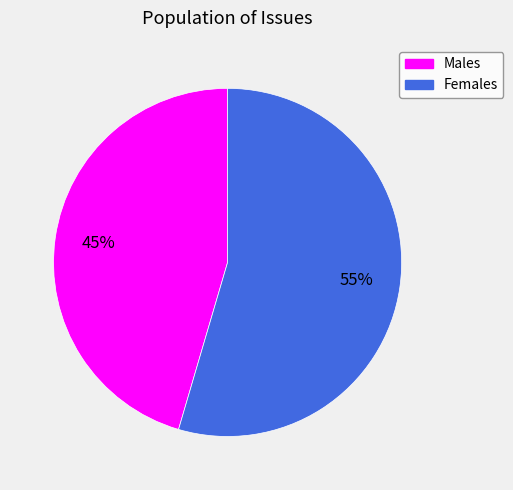

To the nearest percent, what is the average slice percentage?

50%